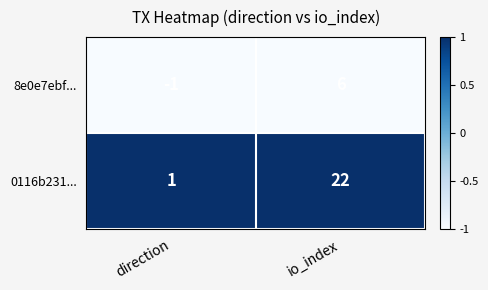

True or false: 8e0e7ebf... has a value of 9 at io_index.

False